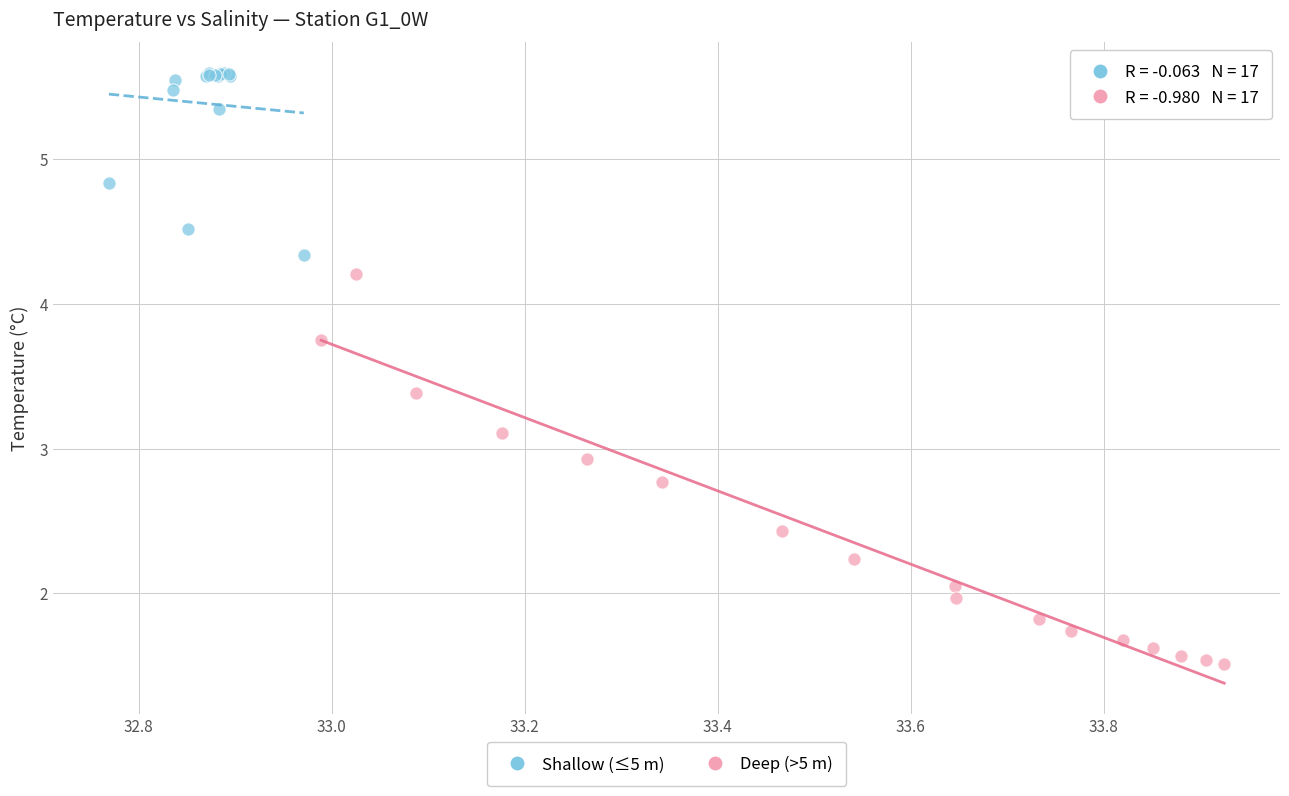

Which series reaches the minimum Y coordinate?

Deep (>5 m)